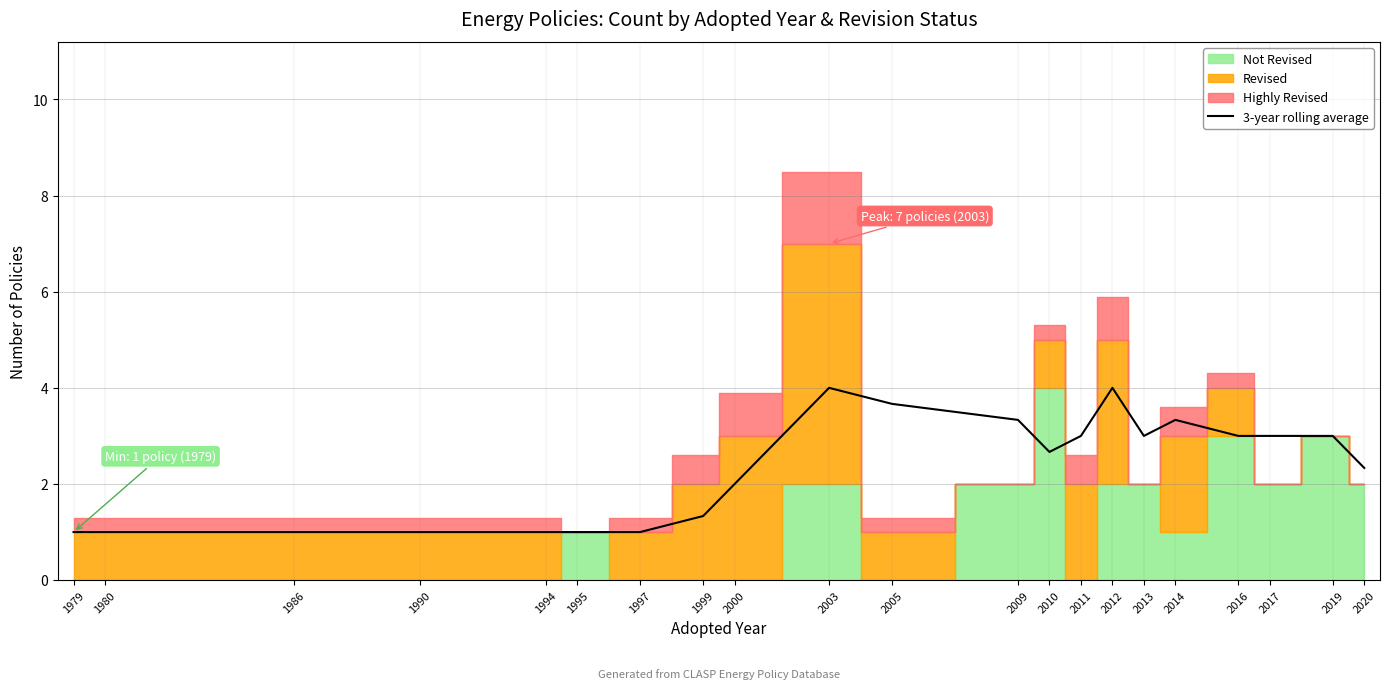

What is the value of the 3rd point from the left?

1.0